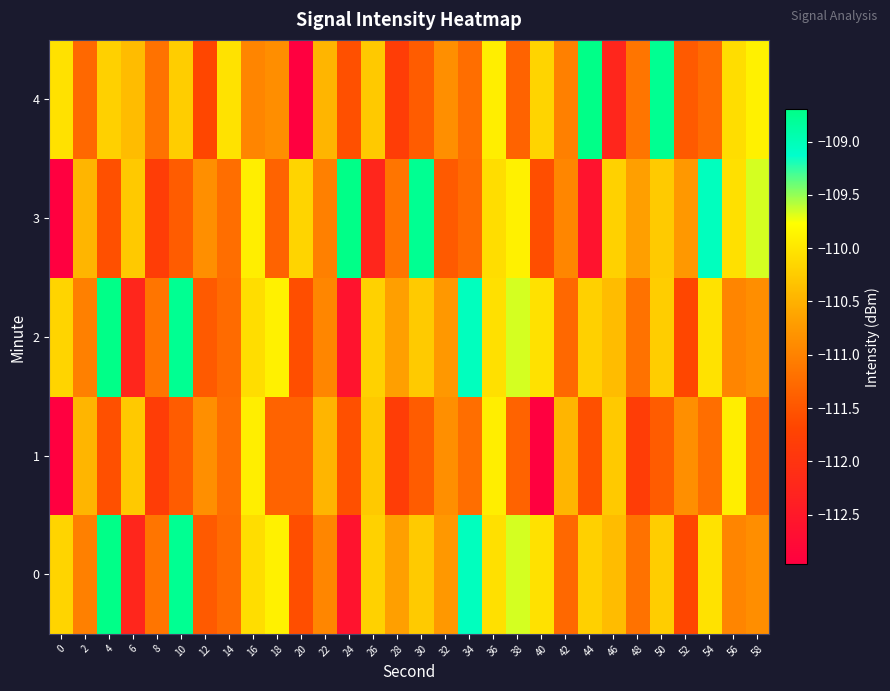

What is the difference between the highest and lowest values at 40?

2.9